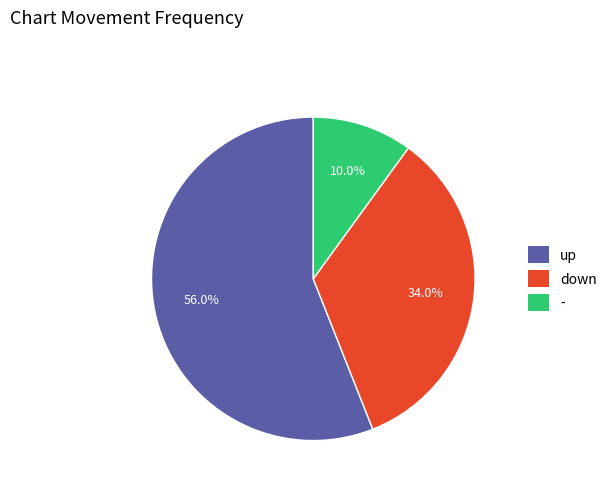

Which slice is the largest?

up